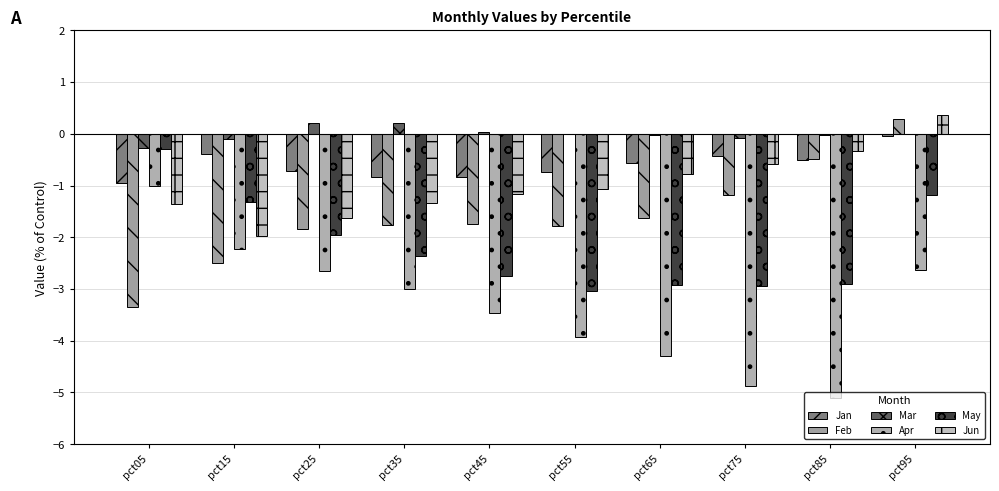

Which series has the widest spread of values?

Apr